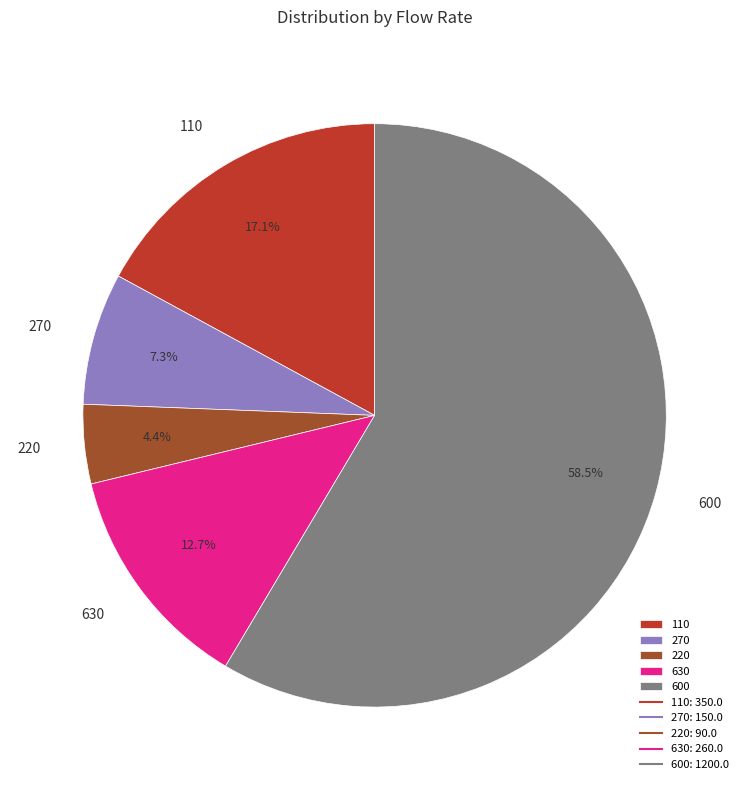

To the nearest percent, what is the difference between the 110 and 270 slice percentages?

10%